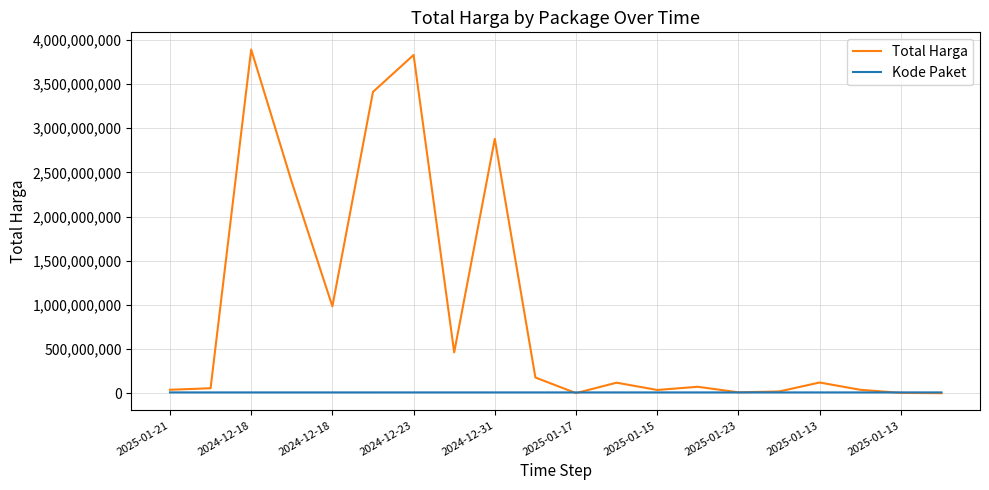

Which series has the largest range (max minus min)?

Total Harga